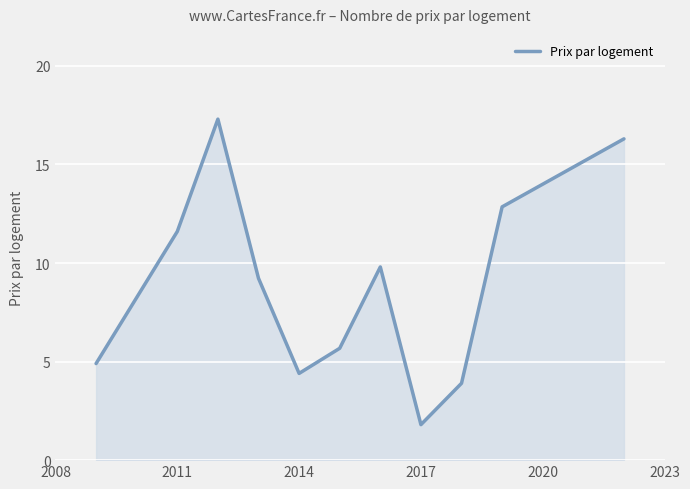

What is the greatest value displayed?

17.3